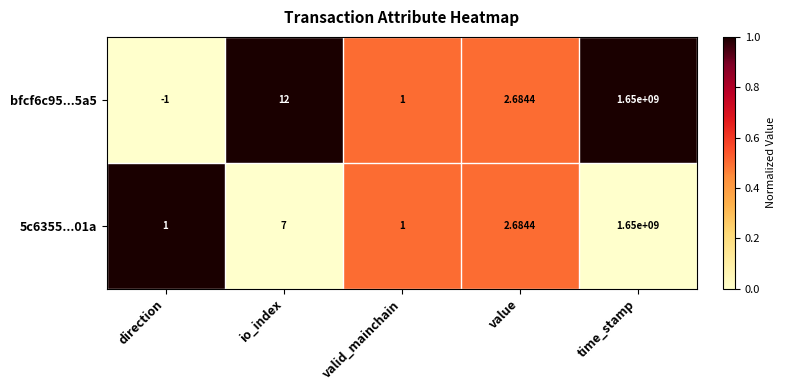

At which category is the sum across all series the highest?

time_stamp